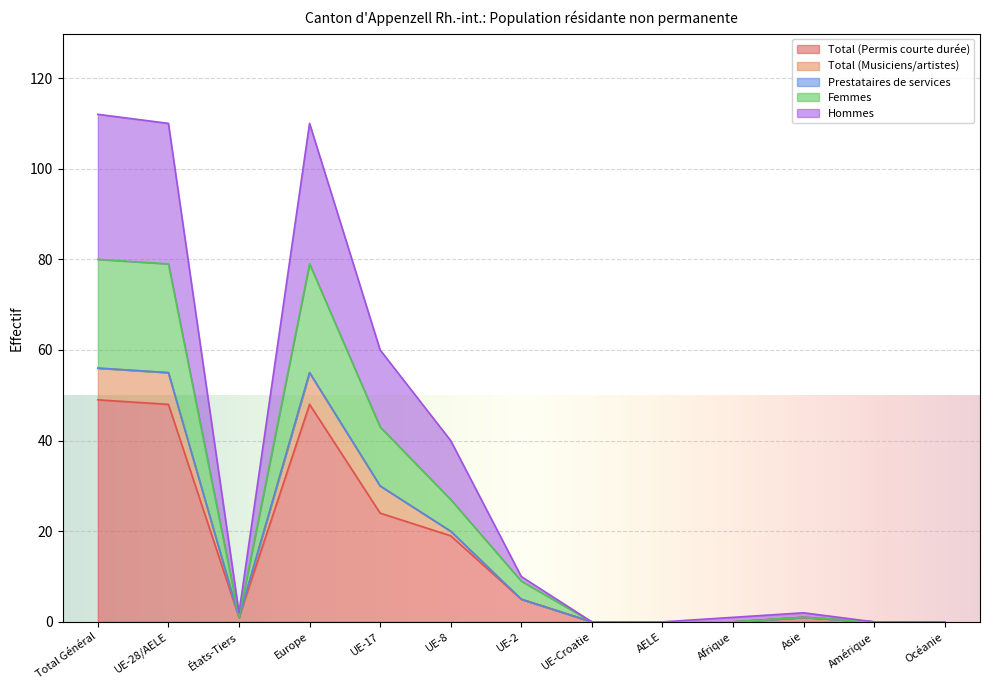

What is the label of the 12th point from the left?

Amérique